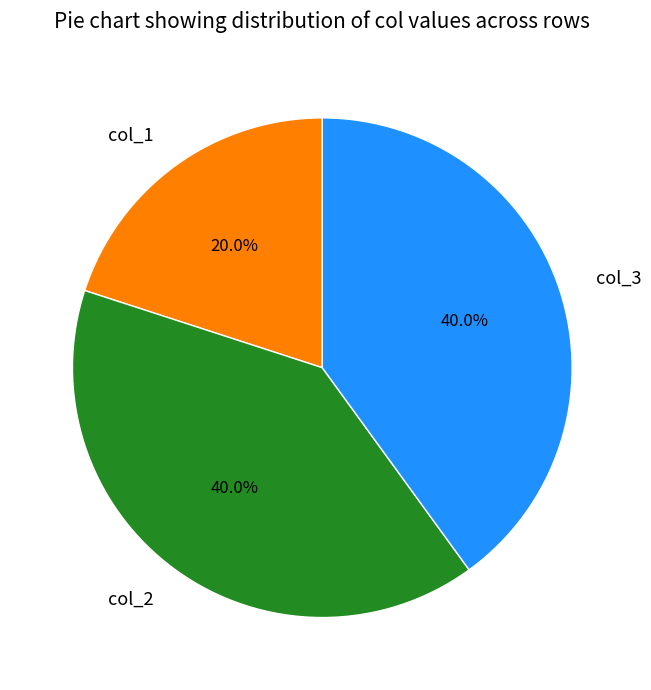

Is there any slice that represents more than half of the pie?

No